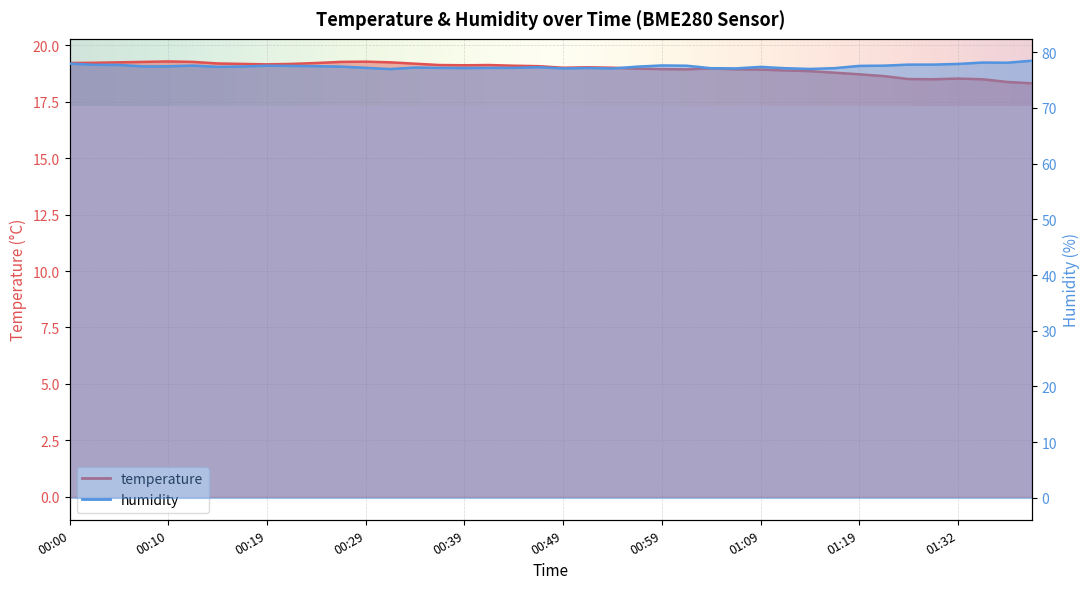

List the series in order of their overall mean, lowest first.

temperature, humidity